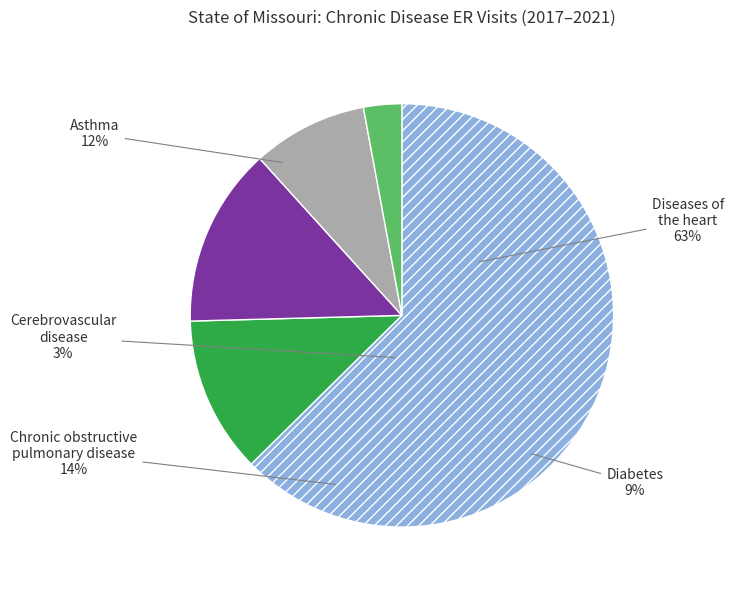

What is the smallest slice in the pie chart?

Cerebrovascular disease